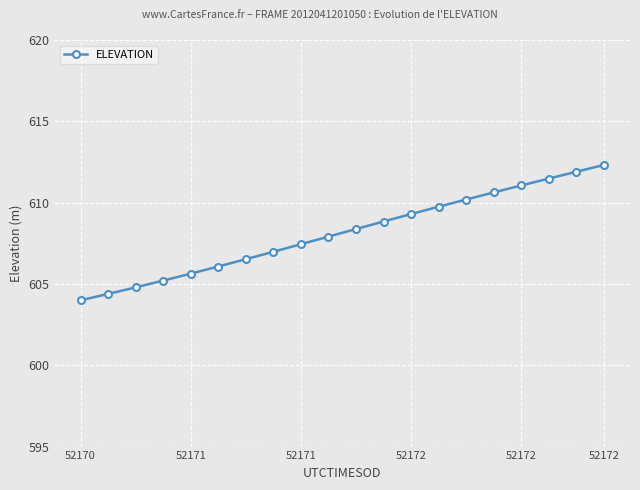

Does the chart have visible grid lines?

Yes